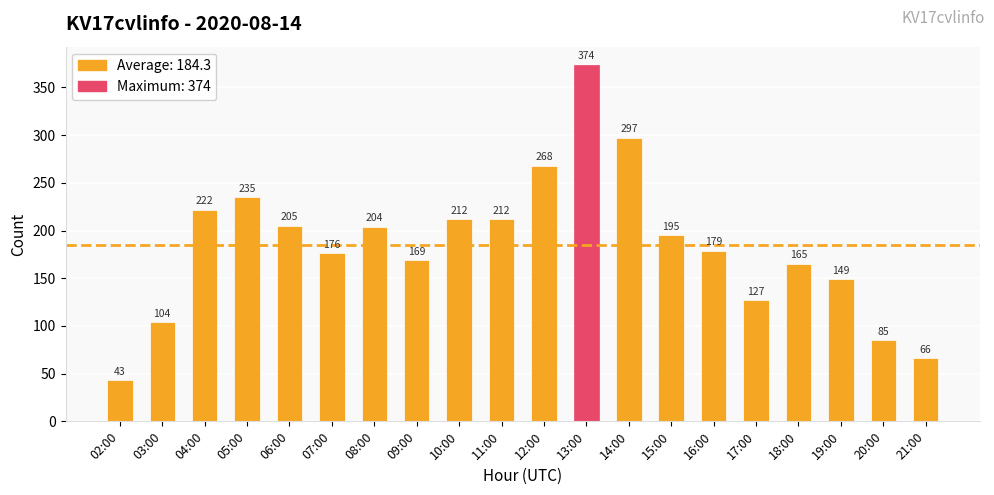

How many bars are there in total?

20